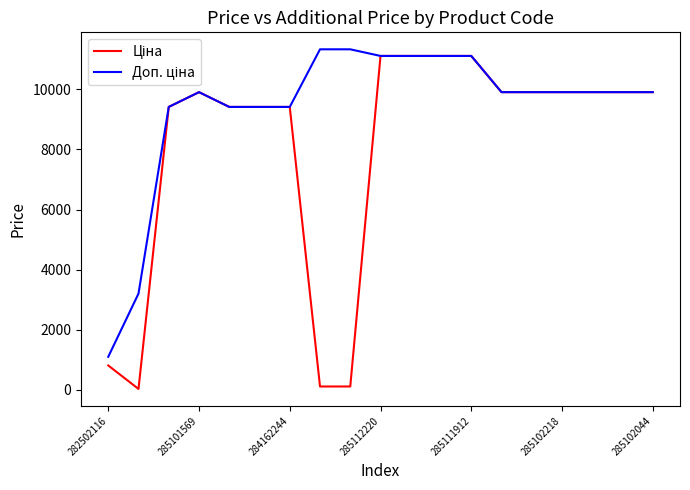

How many lines are shown in the chart?

2